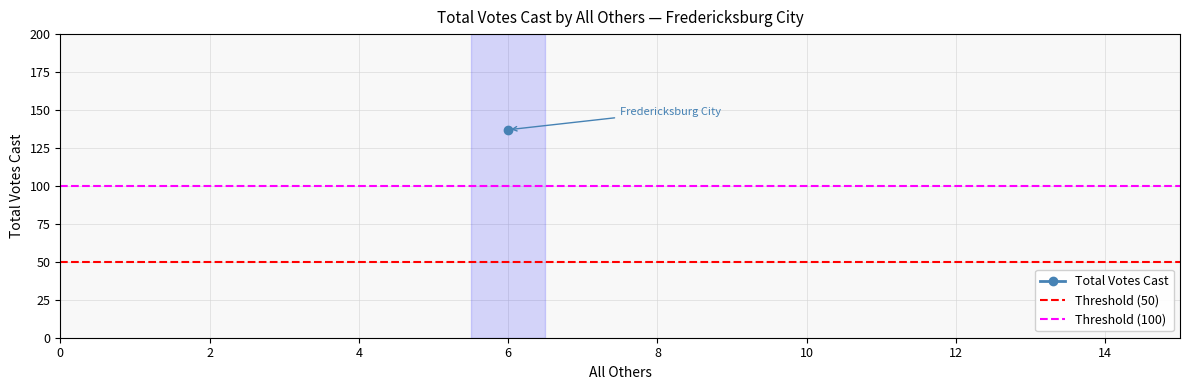

Which series changed the most between 0 and 2?

Threshold (50)